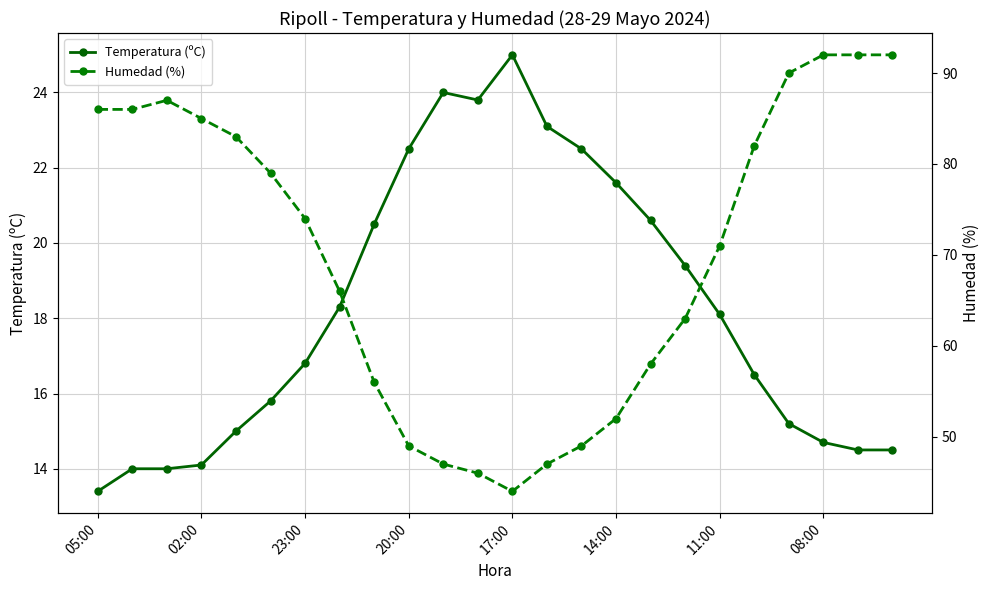

What is the maximum value shown in the chart?

92.0